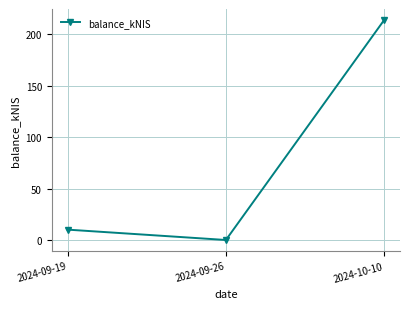

What is the label of the 3rd point from the left?

2024-10-10